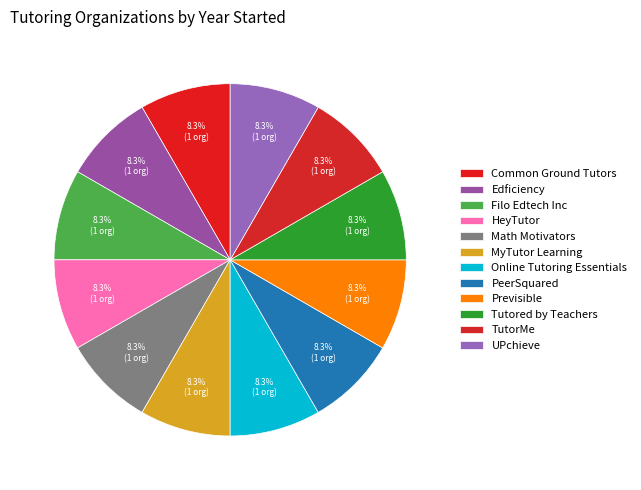

Approximately how many times larger is the value at PeerSquared compared to Tutored by Teachers?

1.0